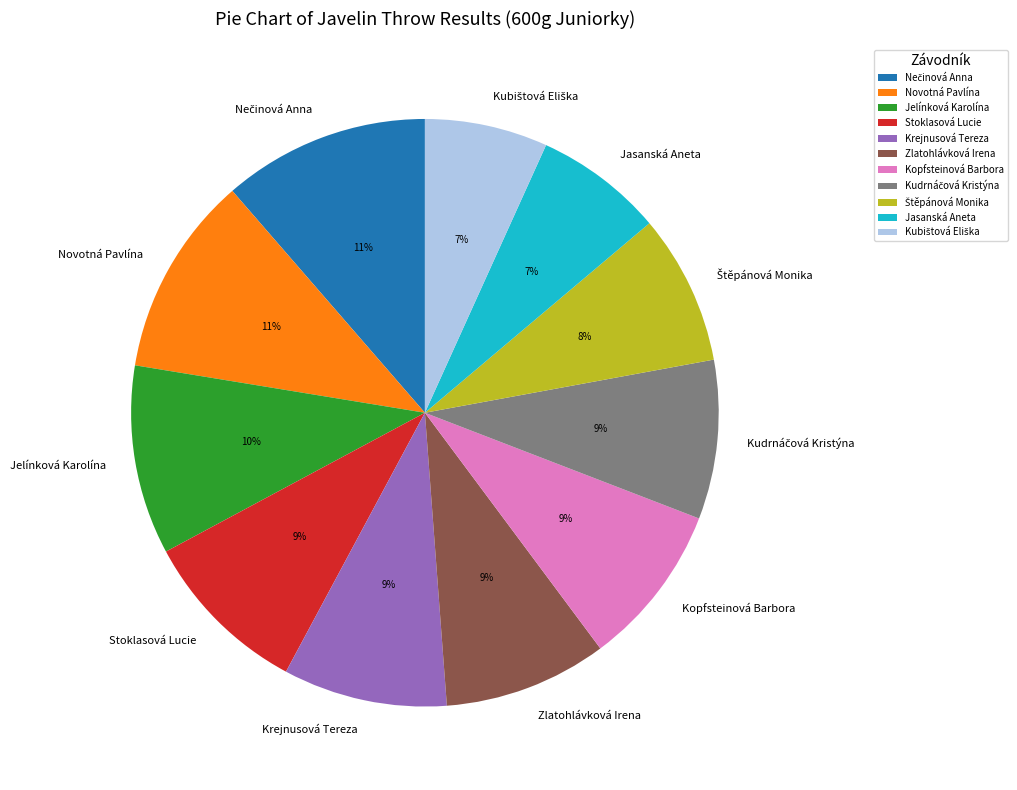

To the nearest percent, what portion does Jasanská Aneta represent?

7%